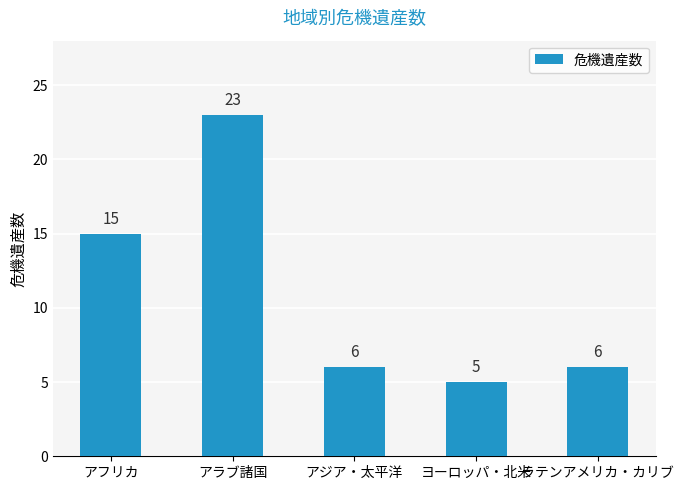

Count the number of data series in this chart.

1